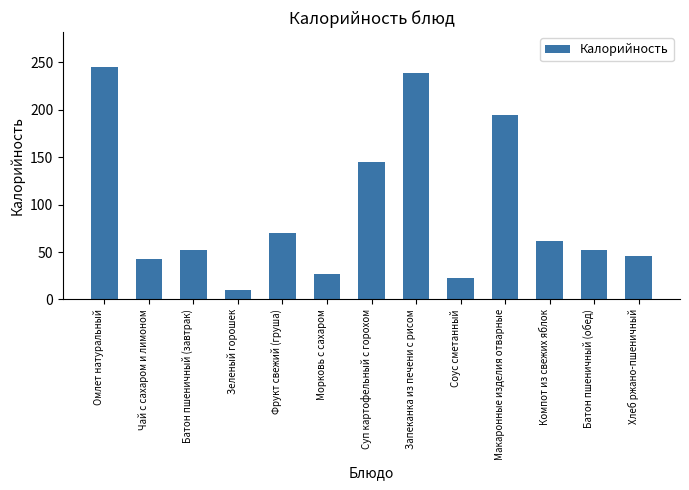

Are the bars grouped side by side (vs. stacked)?

No